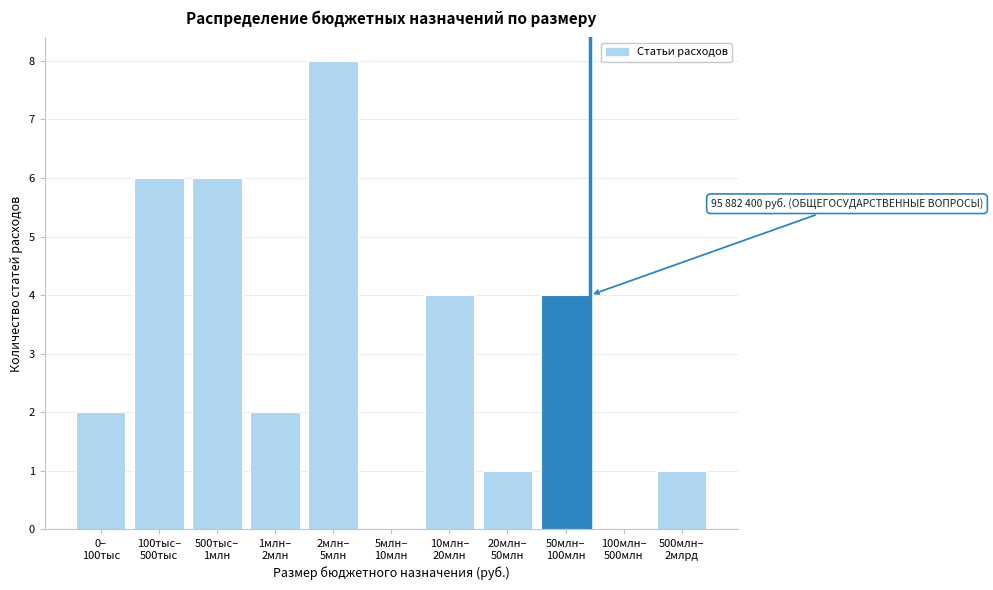

What is the sum of all values?

34